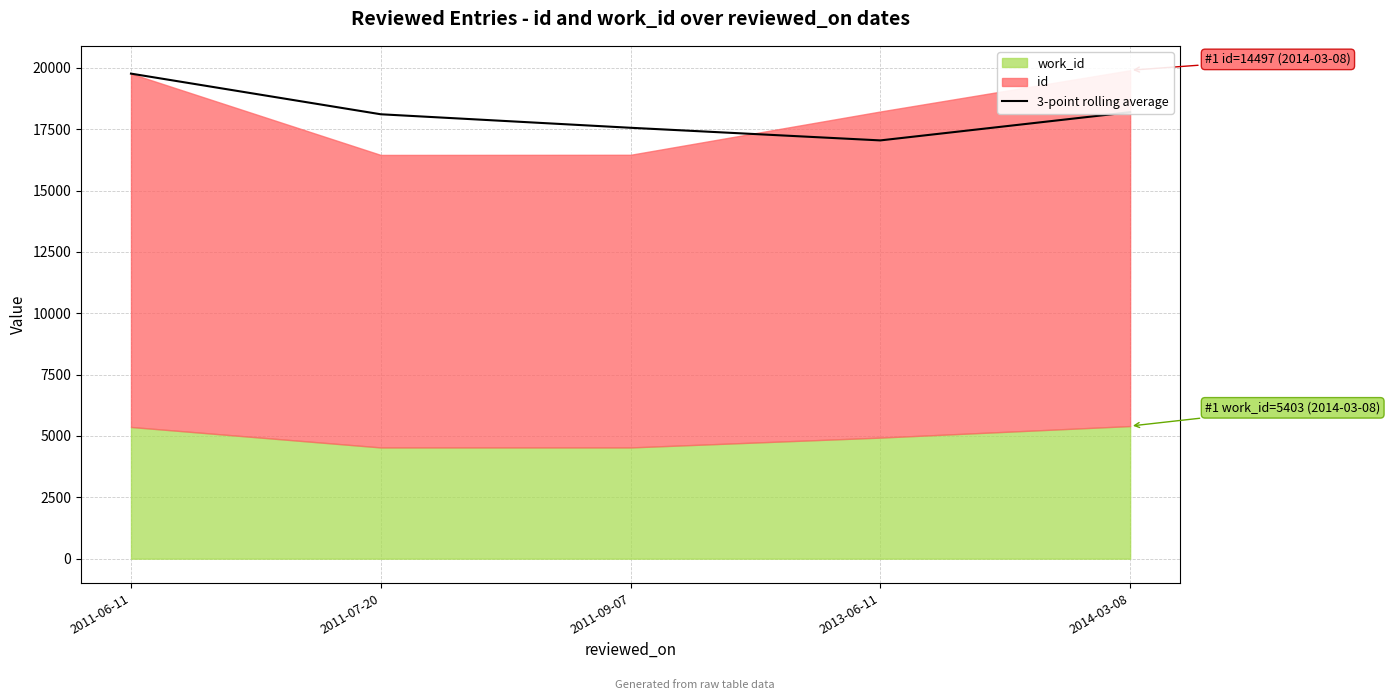

What is the label of the 4th point from the right?

2011-07-20